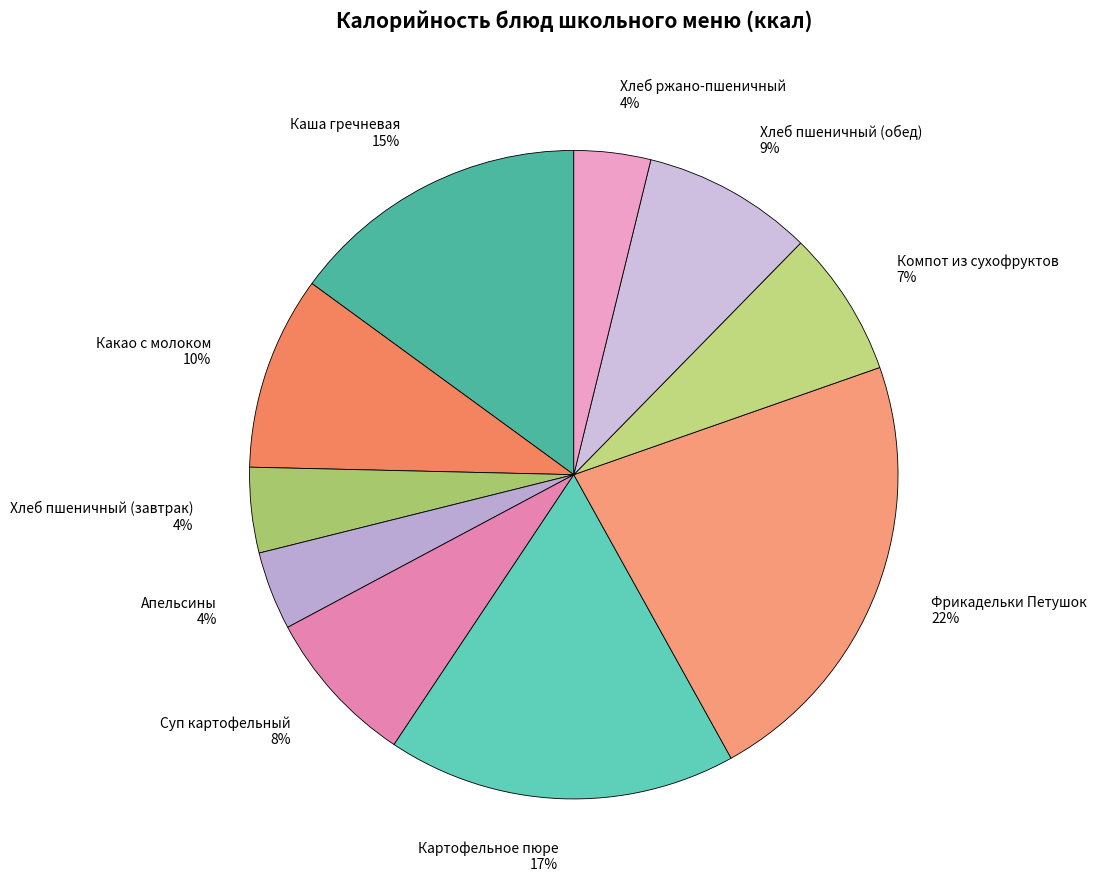

Do Картофельное пюре and Какао с молоком together represent more than half of the pie?

No